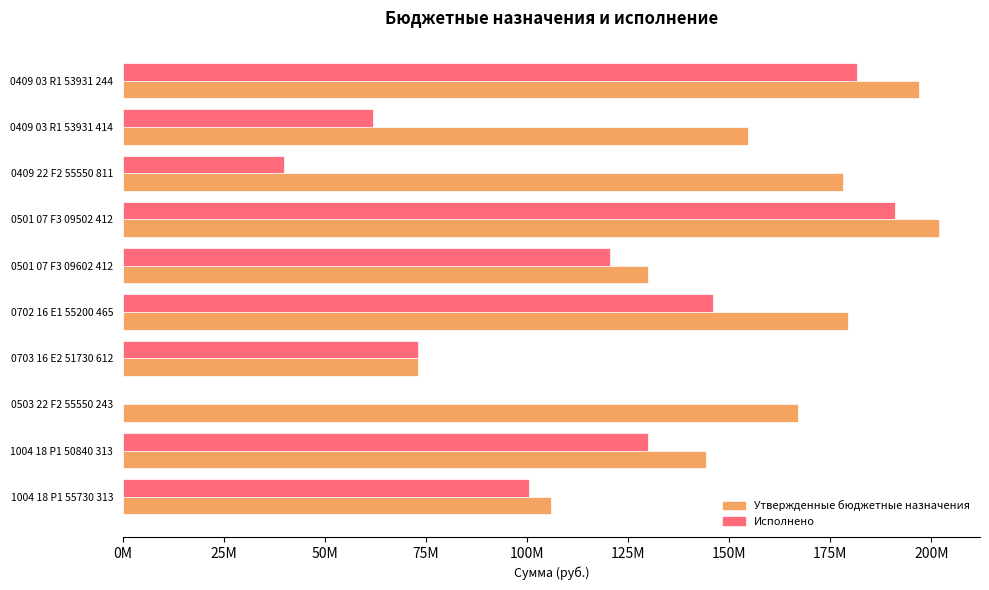

What are all the series names shown in the legend?

Утвержденные бюджетные назначения, Исполнено